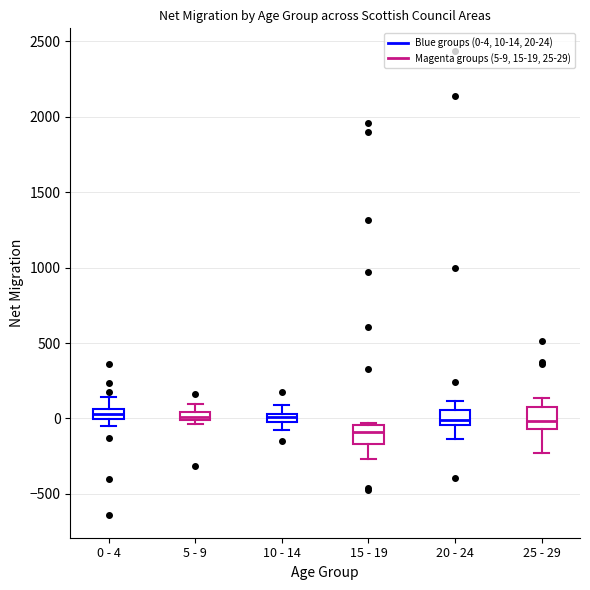

Which box has the lowest median line?

15 - 19